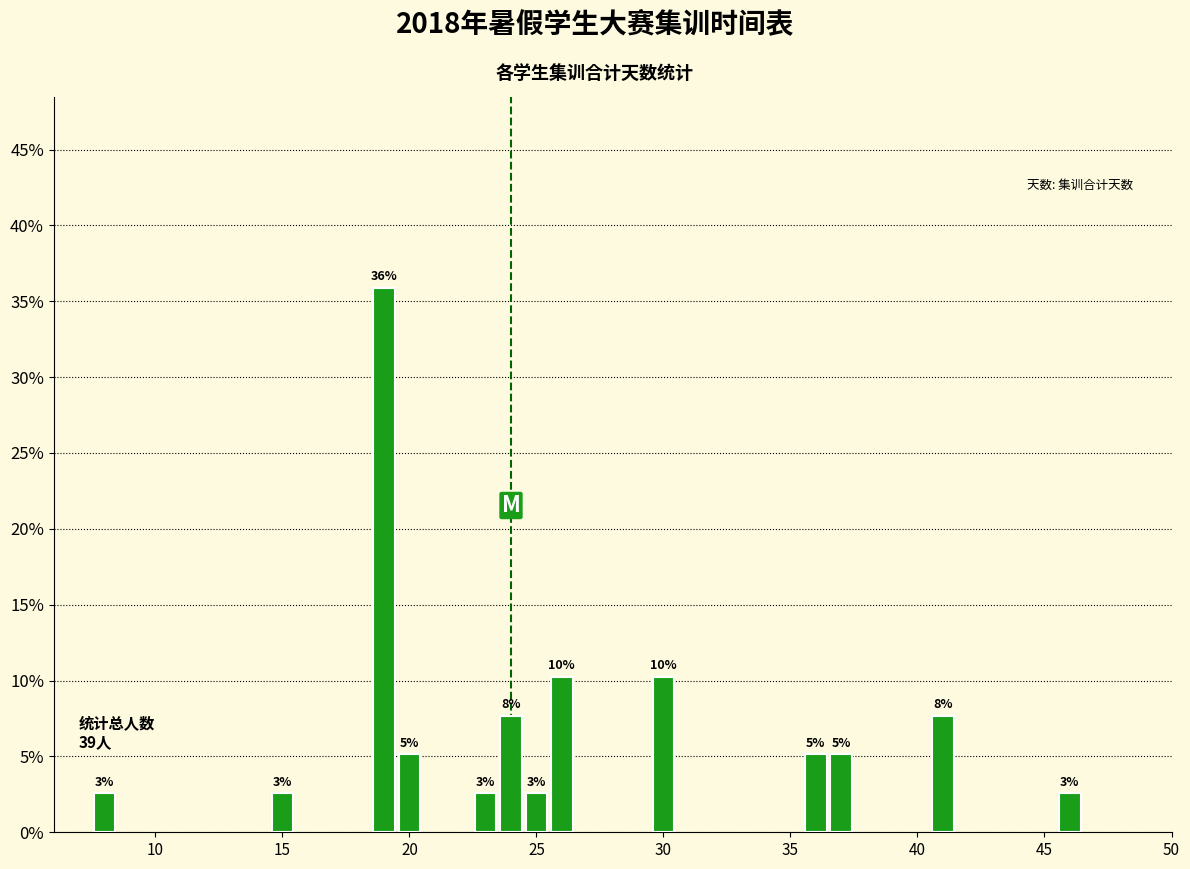

What is the maximum value shown in the chart?

46